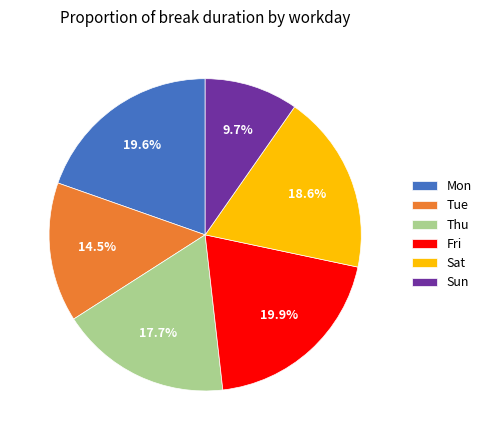

Count the number of slices in the pie.

6